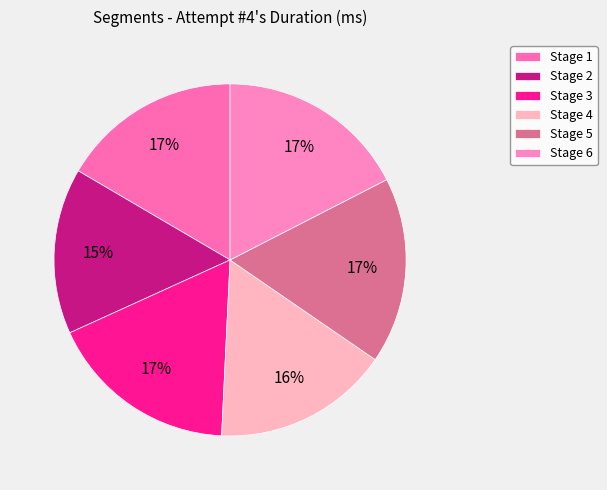

Does Stage 1 account for over 50% of the chart?

No